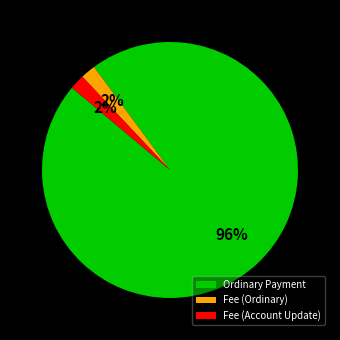

True or false: Fee (Ordinary) accounts for 2% of the total.

True